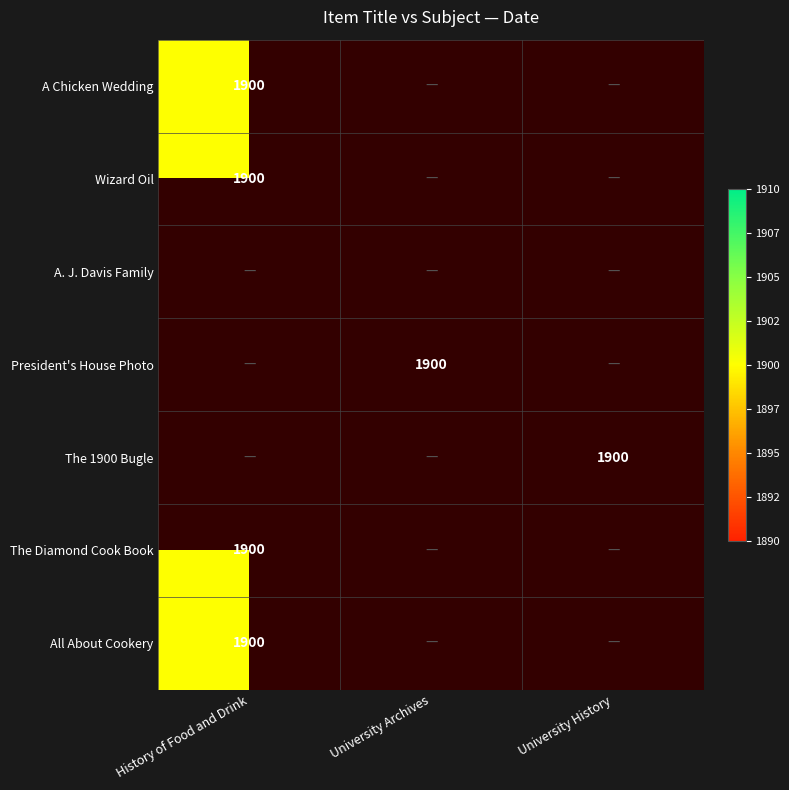

Rank the categories by Wizard Oil value from highest to lowest.

History of Food and Drink, University Archives, University History